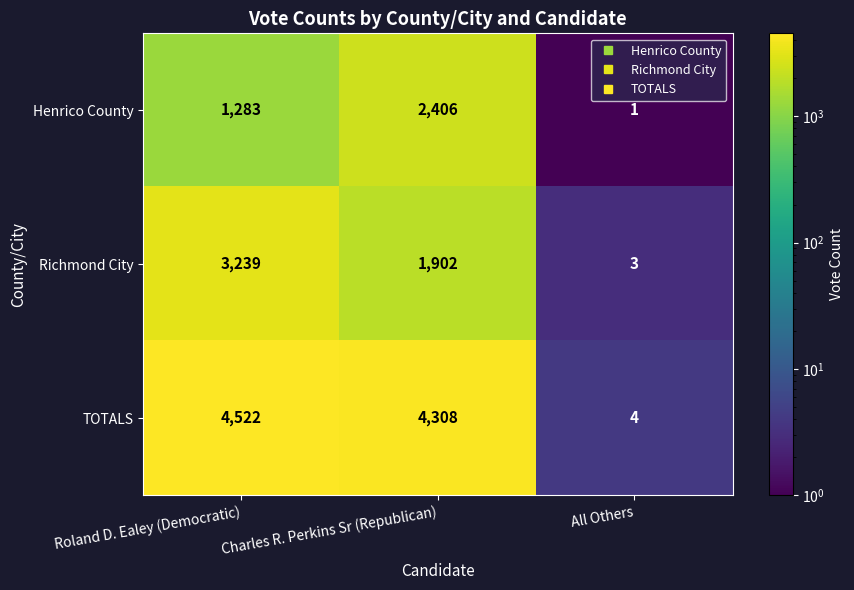

How many distinct data groups are displayed?

3